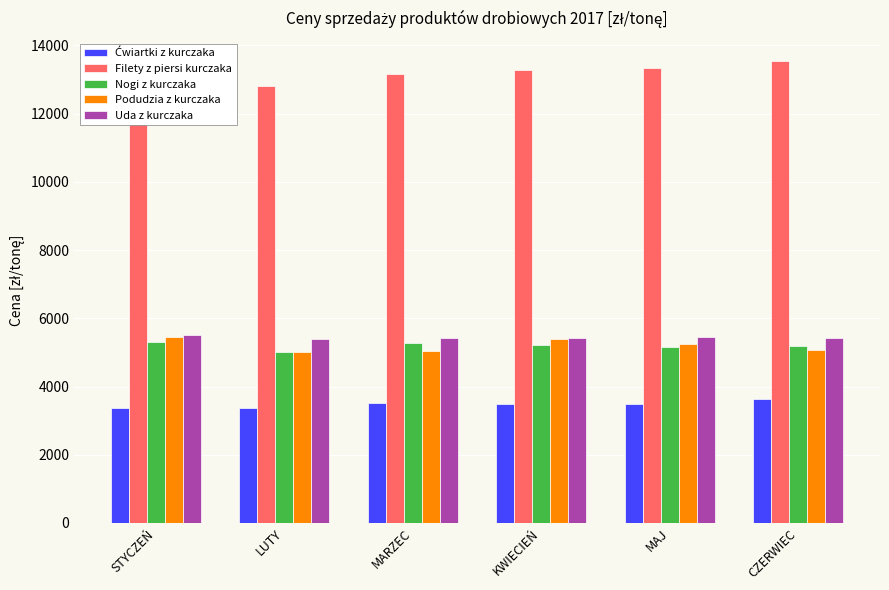

What is the total value across all series at MAJ?

32676.0